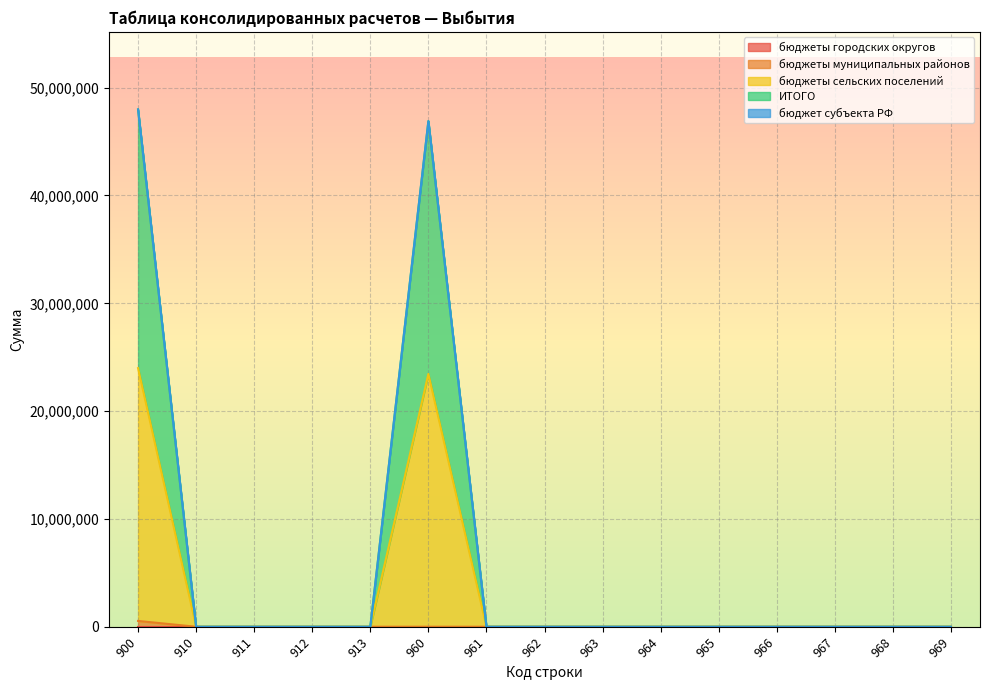

True or false: ИТОГО has more than 2 interior local peaks.

False